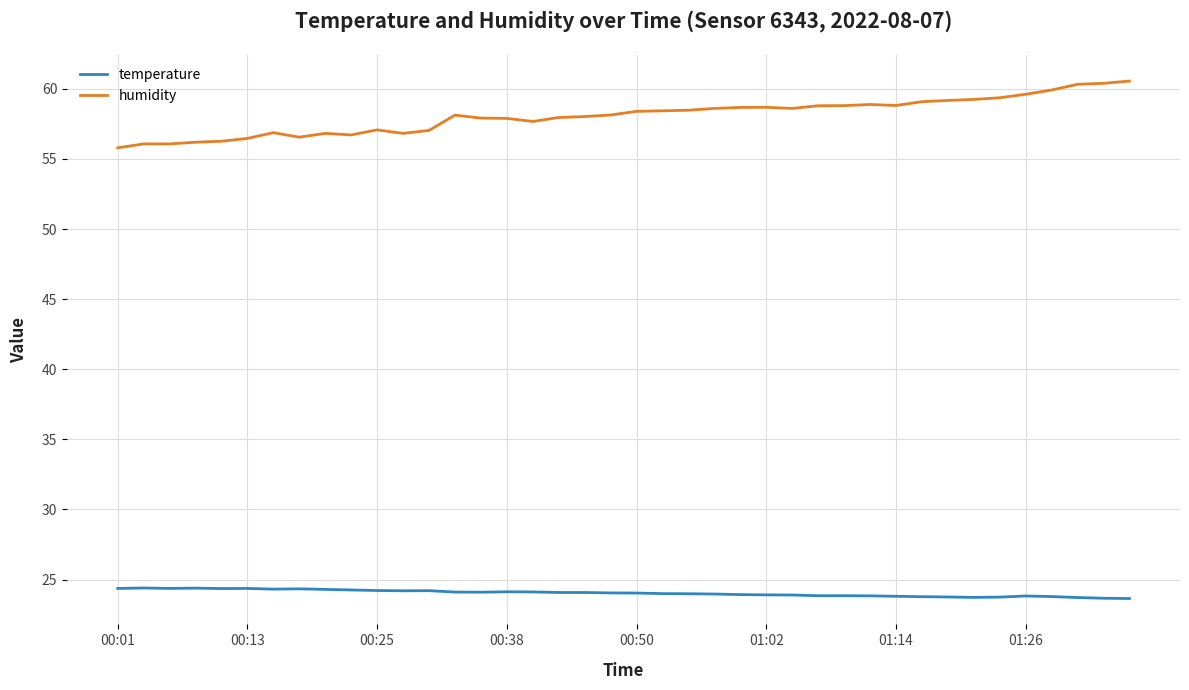

Which series has the widest spread of values?

humidity